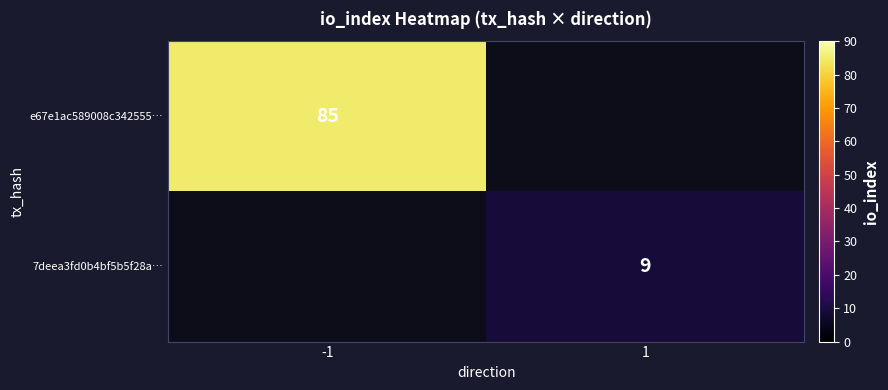

The e67e1ac589008c342555… series shows 85 at -1. True or false?

True